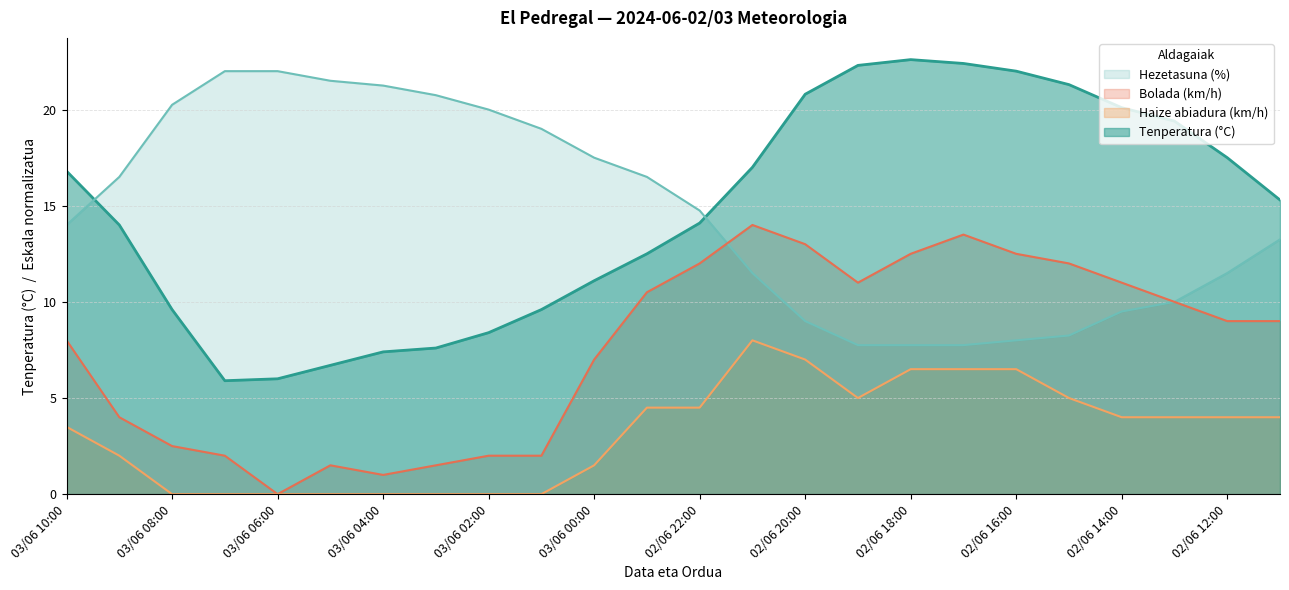

True or false: Haize abiadura (km/h) has a value of 8.1 at 02/06 23:00.

False